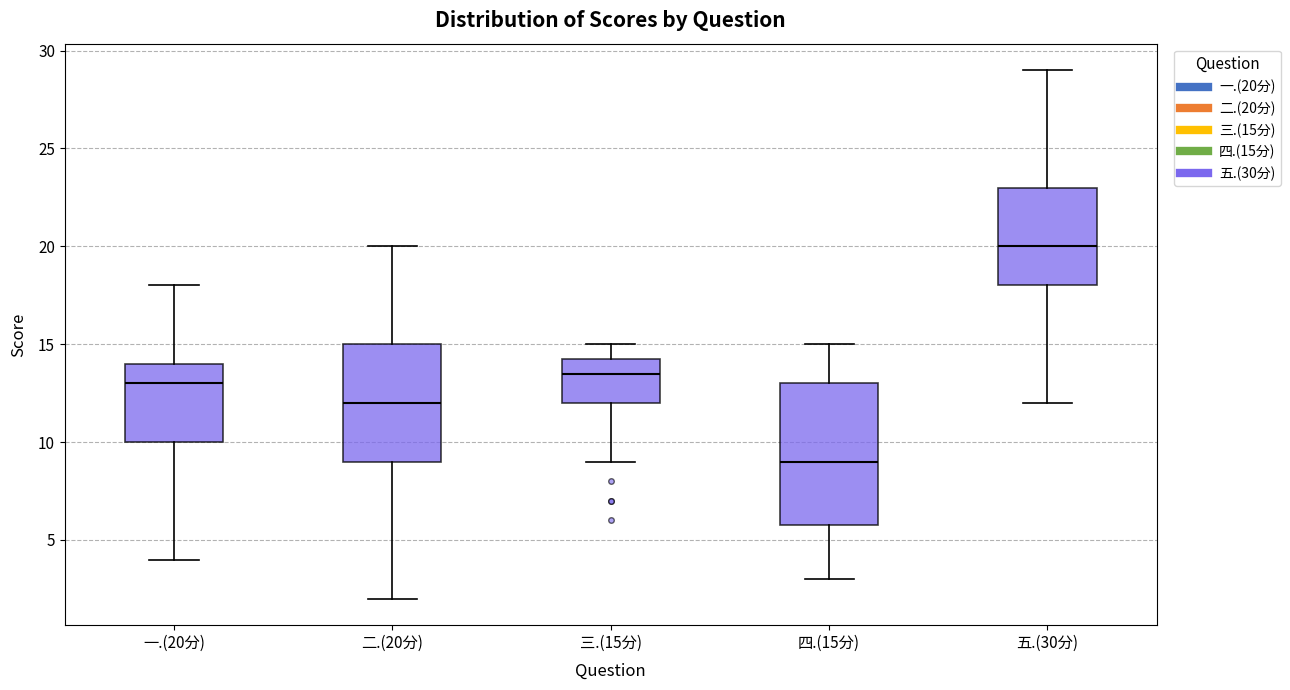

Reading left to right, read every box against the y-axis: the position of its median line, the range the box covers, and the ends of its whiskers. The values are not printed on the chart, so give them approximately, as read against the axis.

一.(20分): median 13.0, box 10.0 to 14.0, whiskers 4.0 to 18.0
二.(20分): median 12.0, box 9.0 to 15.0, whiskers 2.0 to 20.0
三.(15分): median 13.5, box 12.0 to 14.5, whiskers 9.0 to 15.0
四.(15分): median 9.0, box 6.0 to 13.0, whiskers 3.0 to 15.0
五.(30分): median 20.0, box 18.0 to 23.0, whiskers 12.0 to 29.0